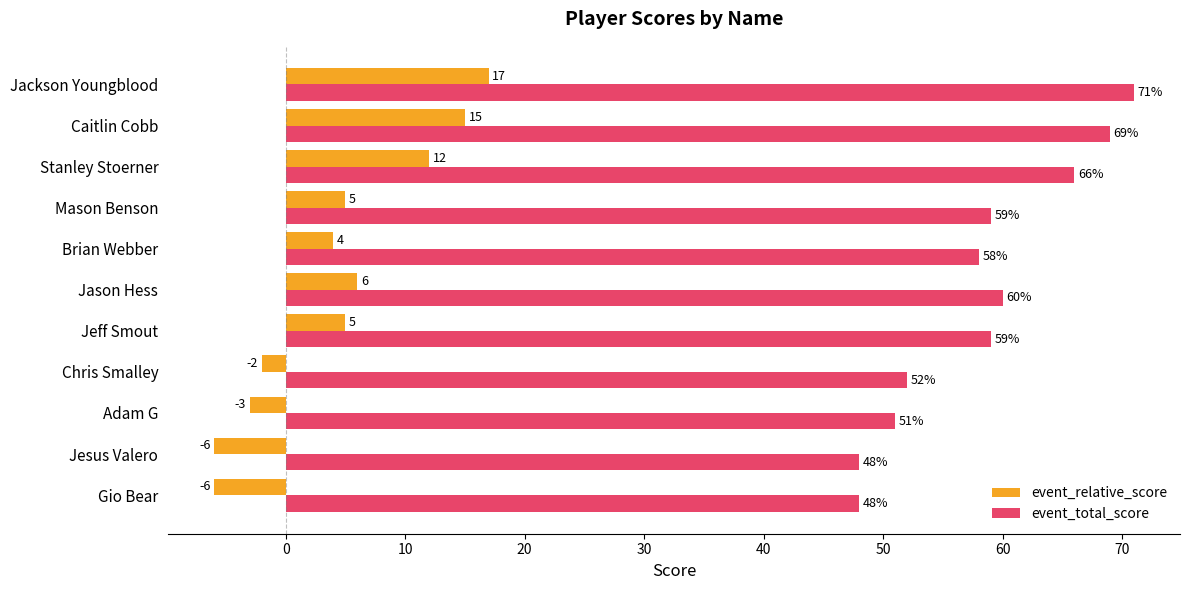

What is the difference between the event_total_score values at Jeff Smout and Stanley Stoerner?

7